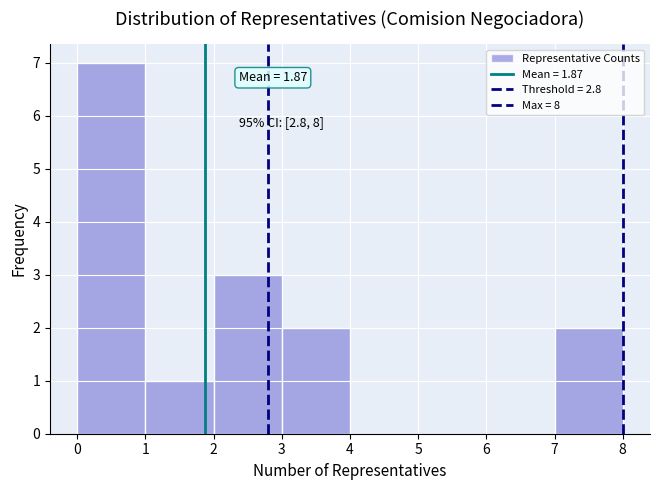

Over which range of the x-axis is the bar tallest?

0 to 1